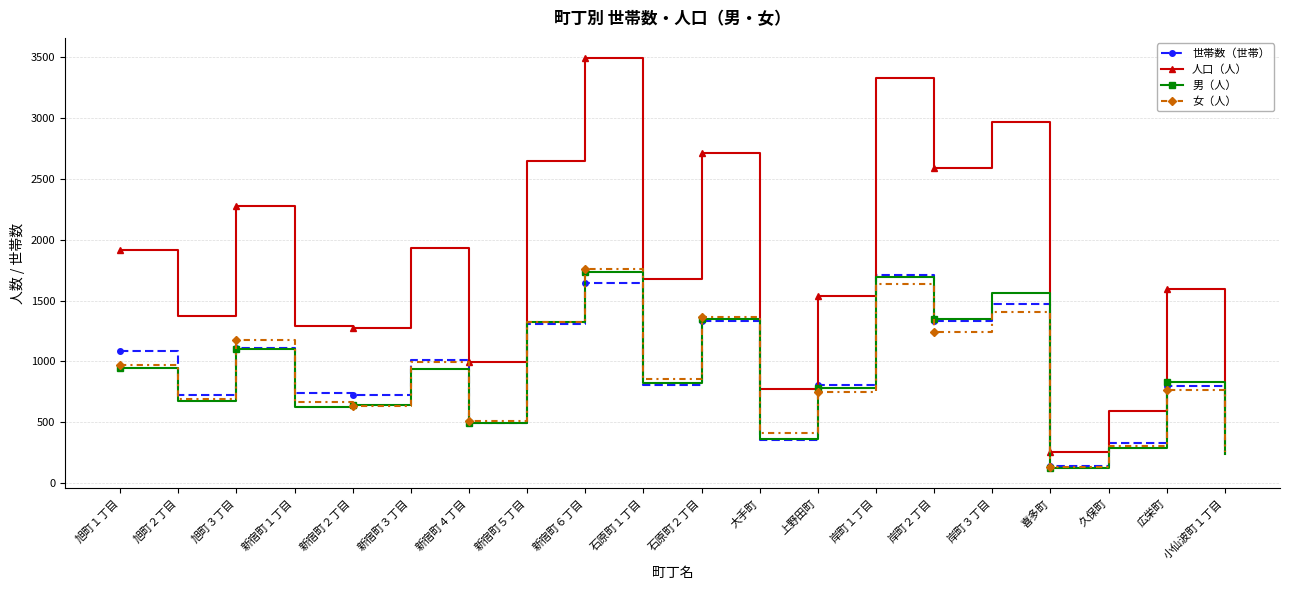

What is the total value across all series at 旭町３丁目?

5658